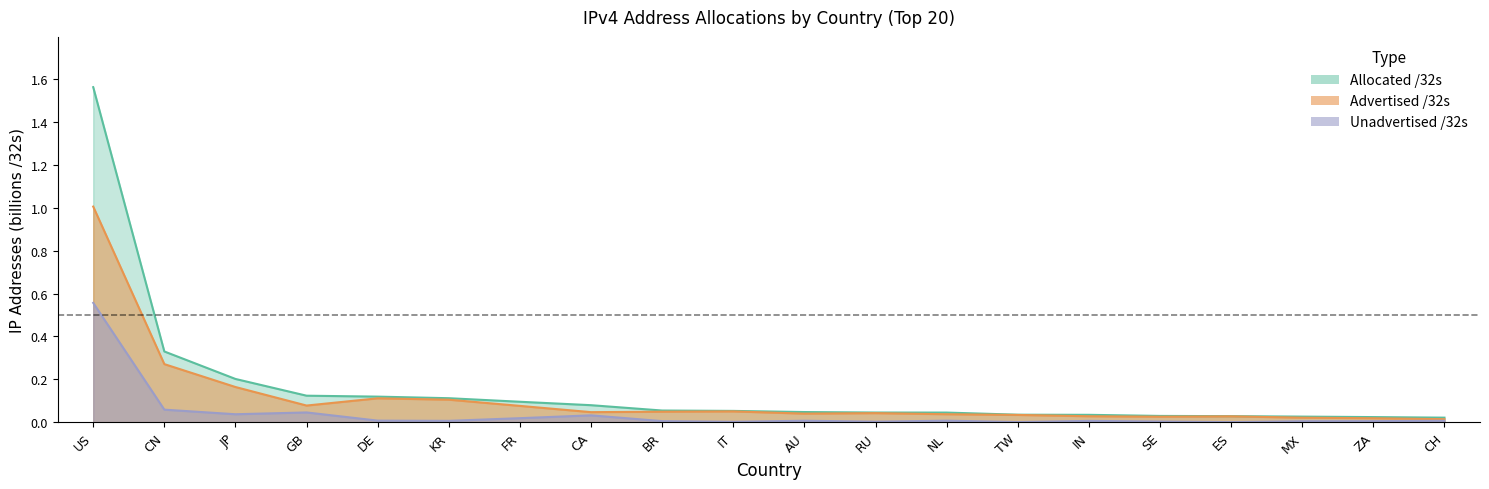

List the labels in order of Unadvertised /32s value, smallest first.

ES, TW, IT, RU, SE, MX, ZA, BR, IN, KR, CH, AU, NL, DE, FR, CA, JP, GB, CN, US